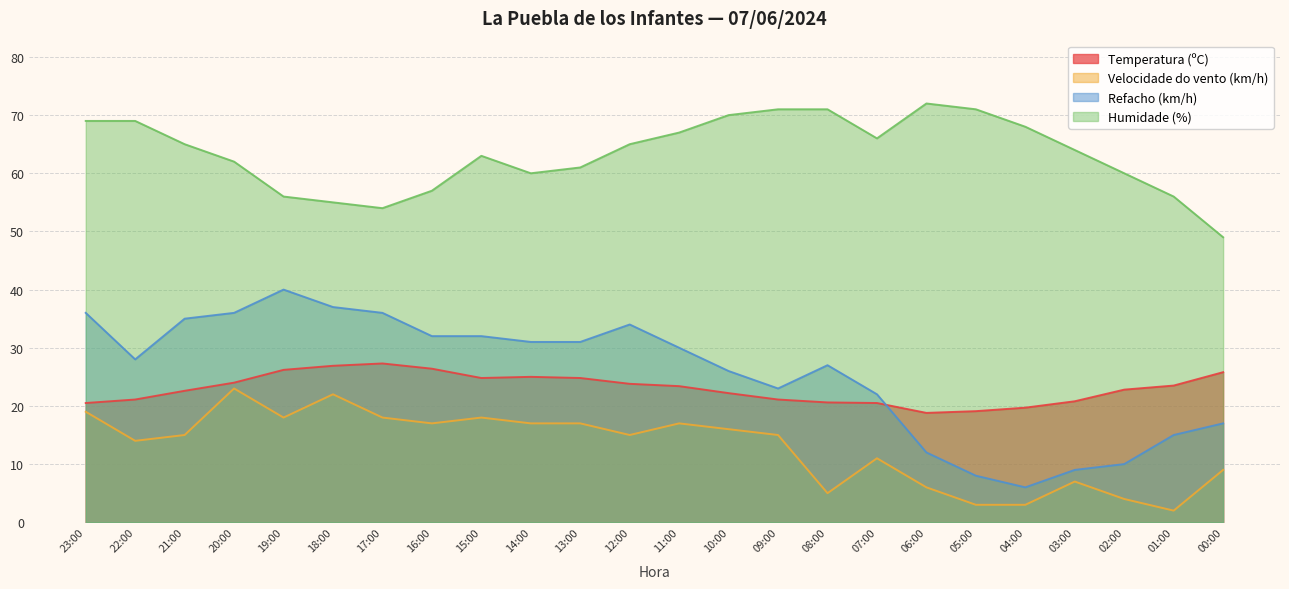

Reading left to right, what are all the values shown in this chart?

Temperatura (ºC): 23:00=20.5	22:00=21.1	21:00=22.6	20:00=24.0	19:00=26.2	18:00=26.9	17:00=27.3	16:00=26.4	15:00=24.8	14:00=25.0	13:00=24.8	12:00=23.8	11:00=23.4	10:00=22.2	09:00=21.1	08:00=20.6	07:00=20.5	06:00=18.8	05:00=19.1	04:00=19.7	03:00=20.8	02:00=22.8	01:00=23.5	00:00=25.8
Velocidade do vento (km/h): 23:00=19.0	22:00=14.0	21:00=15.0	20:00=23.0	19:00=18.0	18:00=22.0	17:00=18.0	16:00=17.0	15:00=18.0	14:00=17.0	13:00=17.0	12:00=15.0	11:00=17.0	10:00=16.0	09:00=15.0	08:00=5.0	07:00=11.0	06:00=6.0	05:00=3.0	04:00=3.0	03:00=7.0	02:00=4.0	01:00=2.0	00:00=9.0
Refacho (km/h): 23:00=36.0	22:00=28.0	21:00=35.0	20:00=36.0	19:00=40.0	18:00=37.0	17:00=36.0	16:00=32.0	15:00=32.0	14:00=31.0	13:00=31.0	12:00=34.0	11:00=30.0	10:00=26.0	09:00=23.0	08:00=27.0	07:00=22.0	06:00=12.0	05:00=8.0	04:00=6.0	03:00=9.0	02:00=10.0	01:00=15.0	00:00=17.0
Humidade (%): 23:00=69.0	22:00=69.0	21:00=65.0	20:00=62.0	19:00=56.0	18:00=55.0	17:00=54.0	16:00=57.0	15:00=63.0	14:00=60.0	13:00=61.0	12:00=65.0	11:00=67.0	10:00=70.0	09:00=71.0	08:00=71.0	07:00=66.0	06:00=72.0	05:00=71.0	04:00=68.0	03:00=64.0	02:00=60.0	01:00=56.0	00:00=49.0